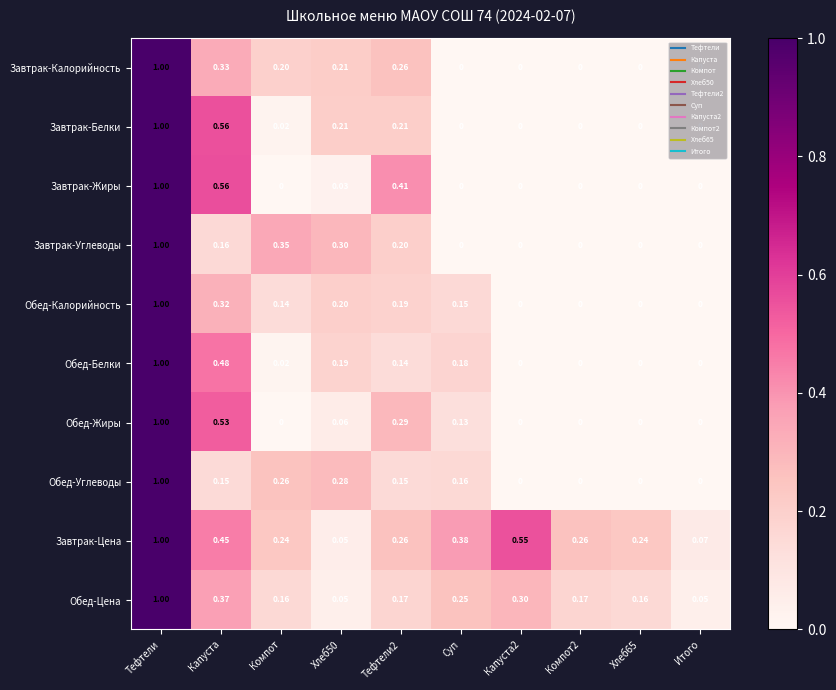

Which series has the largest total across all categories?

Завтрак-Цена